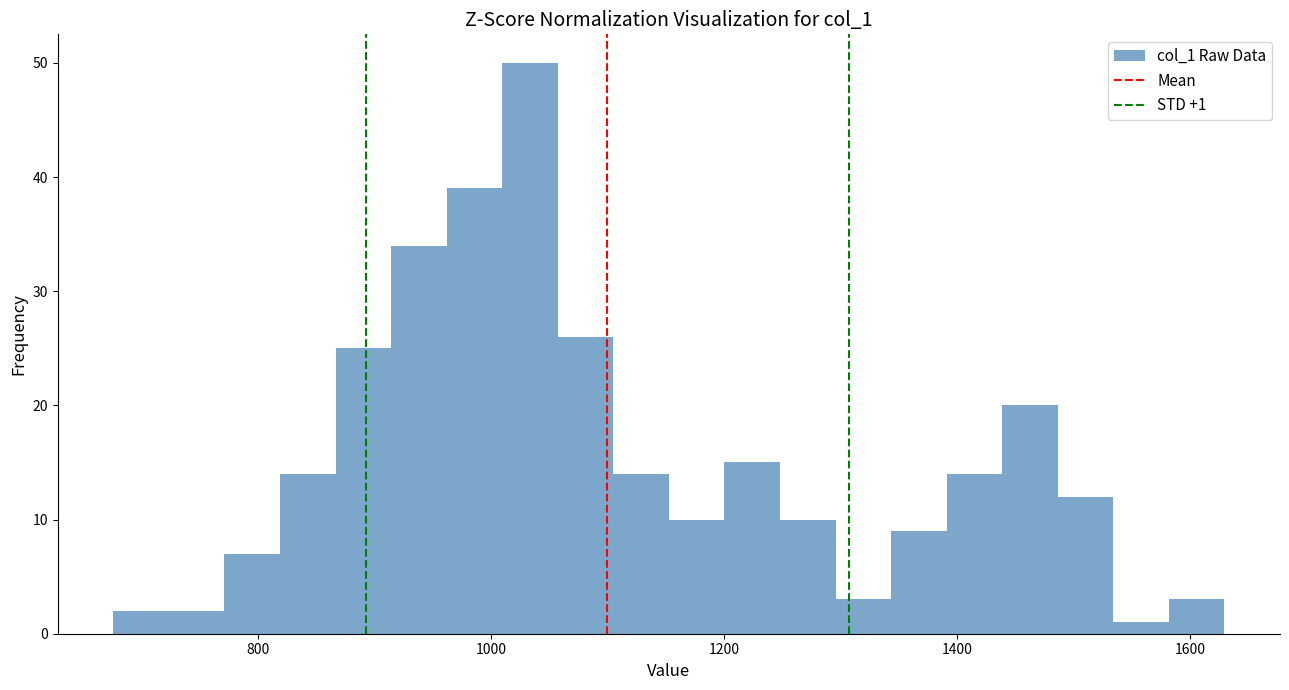

Around what value on the x-axis is the tallest bar? Give the approximate position of its centre, as read against the axis.

1040